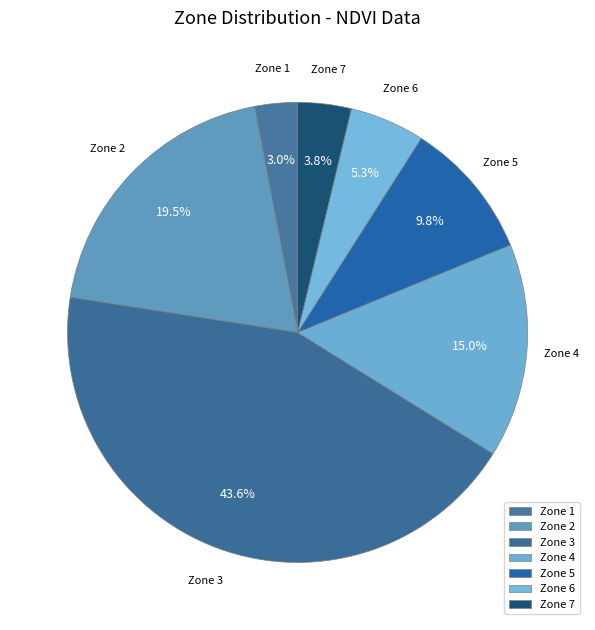

True or false: Zone 6 accounts for 11% of the total.

False